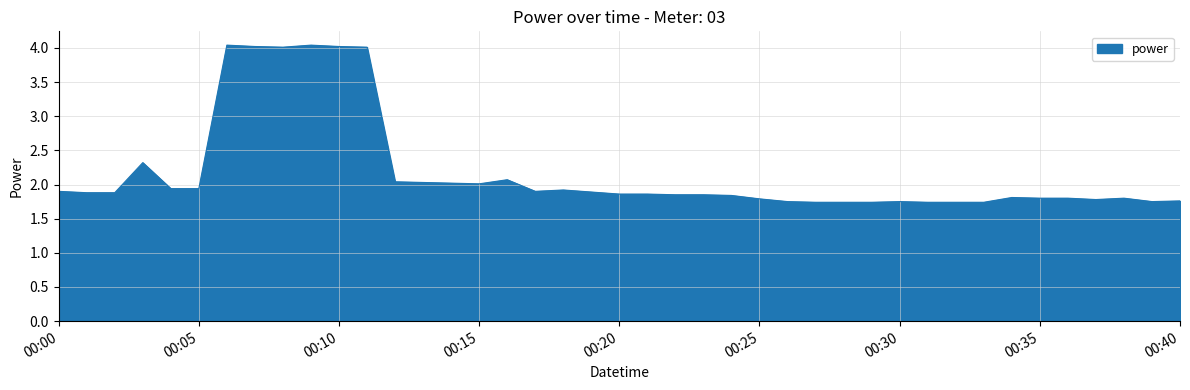

What is the minimum value shown in the chart?

1.7